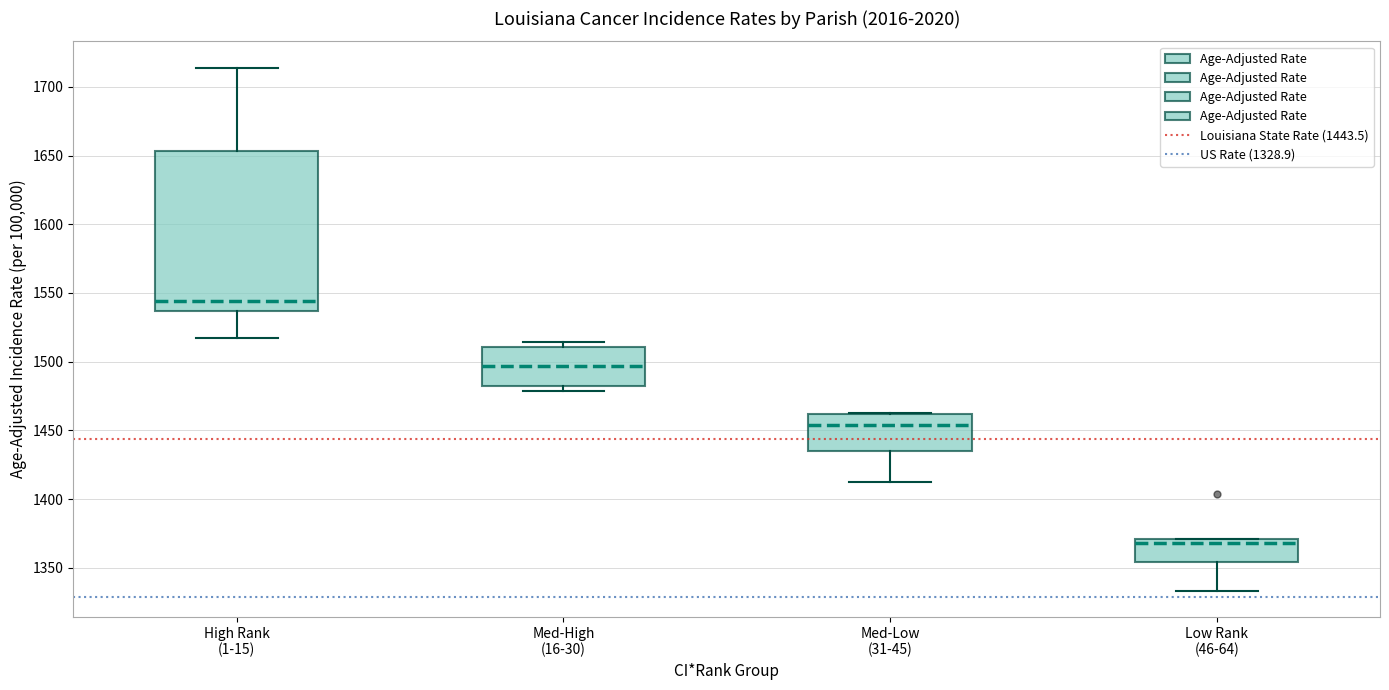

Which box's median line is the highest?

High Rank (1-15)